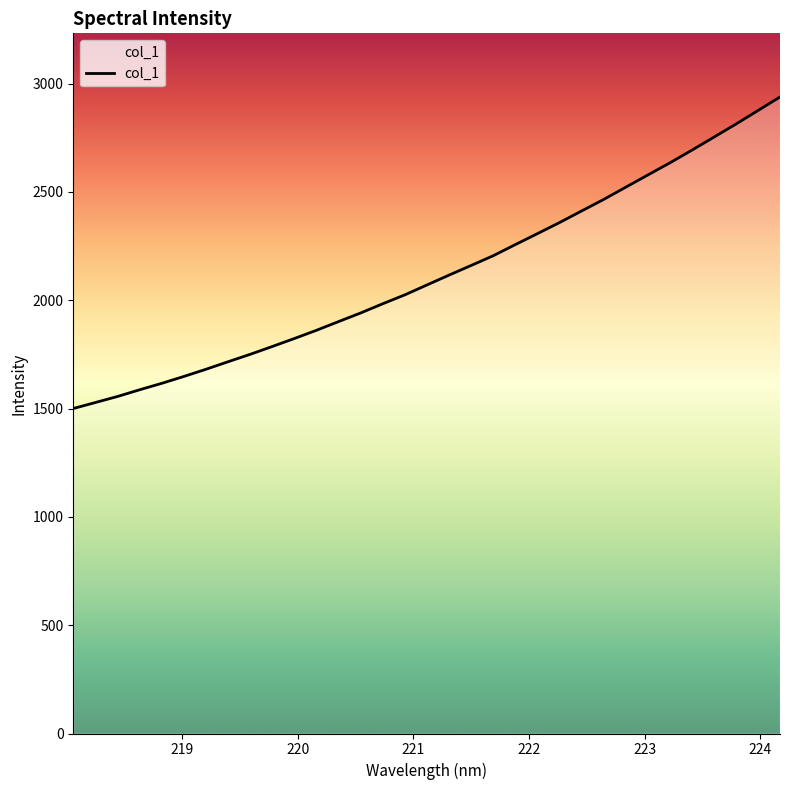

What is the greatest value displayed?

2937.9